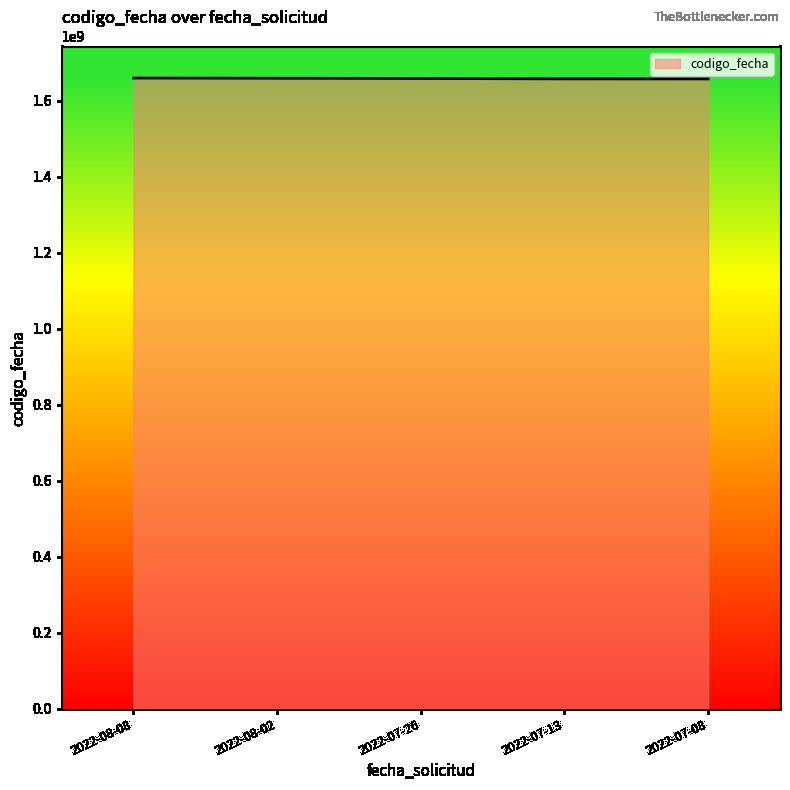

What is the sum of all values?

8293716725